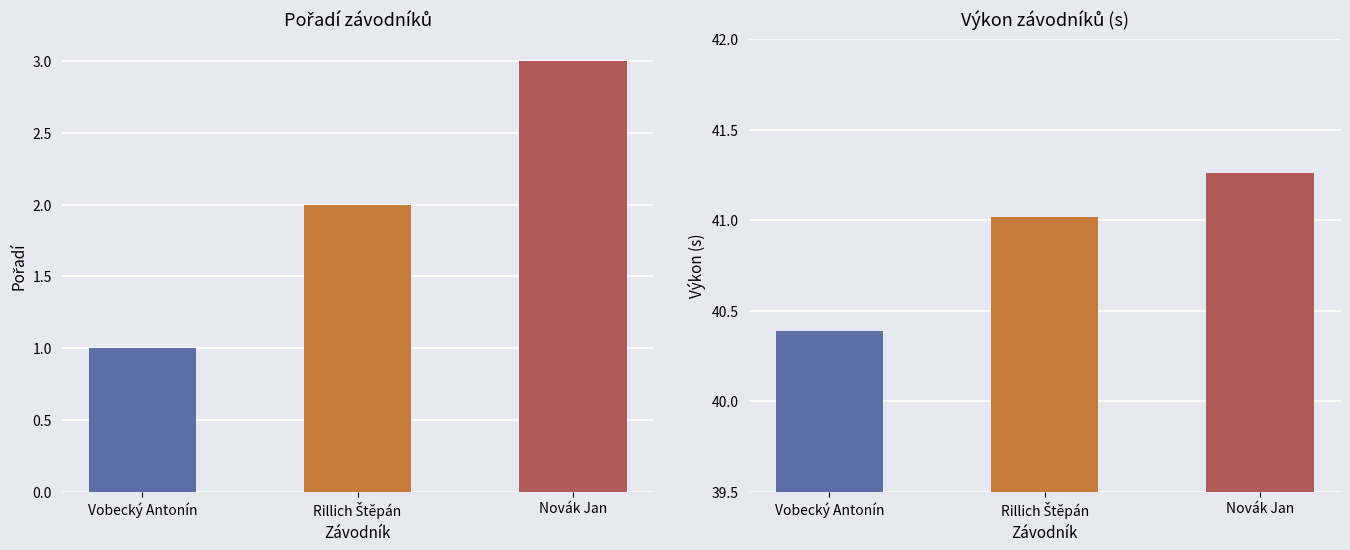

Rank the series by their average value, from highest to lowest.

Výkon, Pořadí